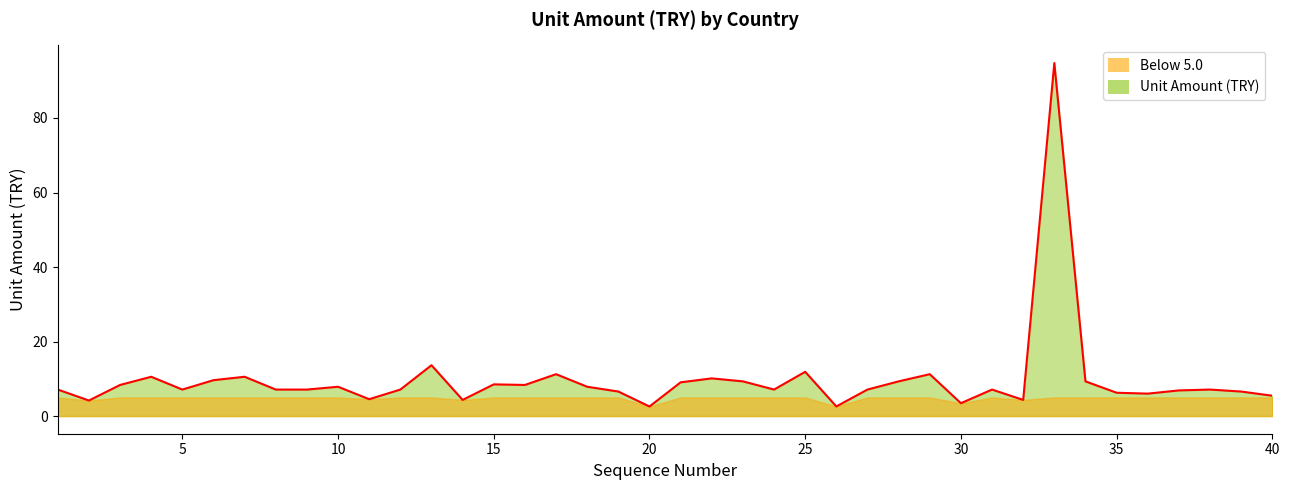

Reading left to right, extract all data points from this chart.

7.1	4.2	8.4	10.6	7.1	9.6	10.6	7.1	7.1	7.9	4.5	7.1	13.6	4.3	8.5	8.4	11.2	7.9	6.6	2.6	9.1	10.1	9.3	7.1	11.9	2.6	7.1	9.3	11.2	3.5	7.1	4.3	94.7	9.3	6.3	6.0	6.9	7.1	6.6	5.5